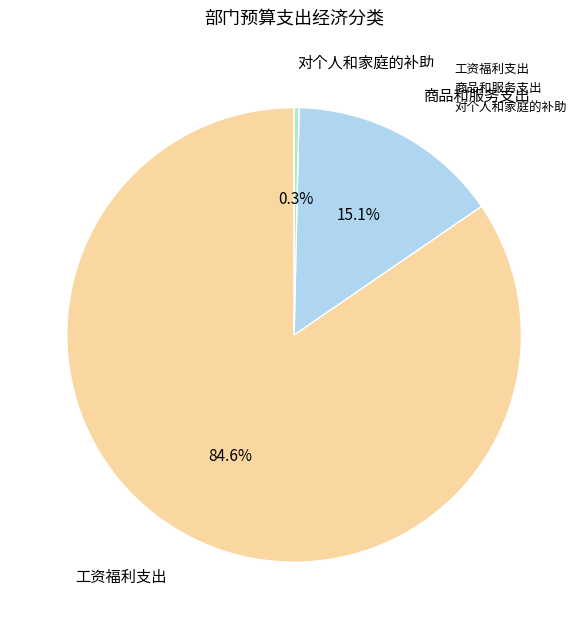

Does 对个人和家庭的补助 account for over 50% of the chart?

No